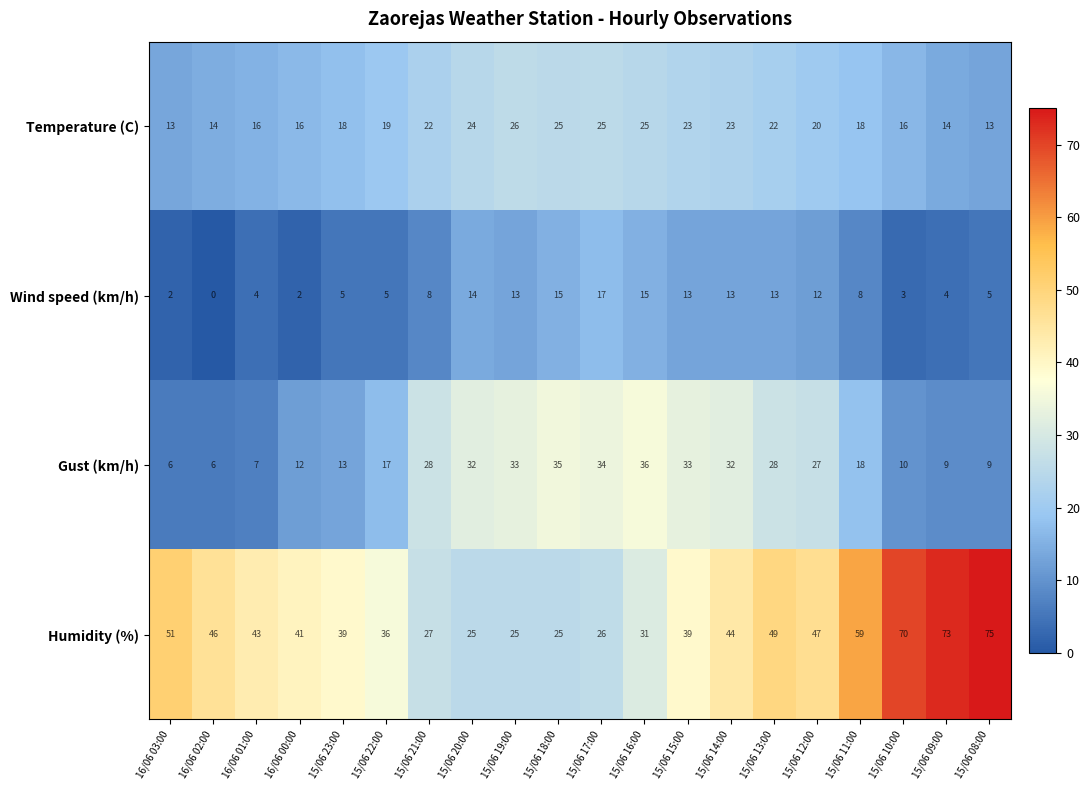

What is the difference between the maximum and second lowest values in the Gust (km/h) series?

30